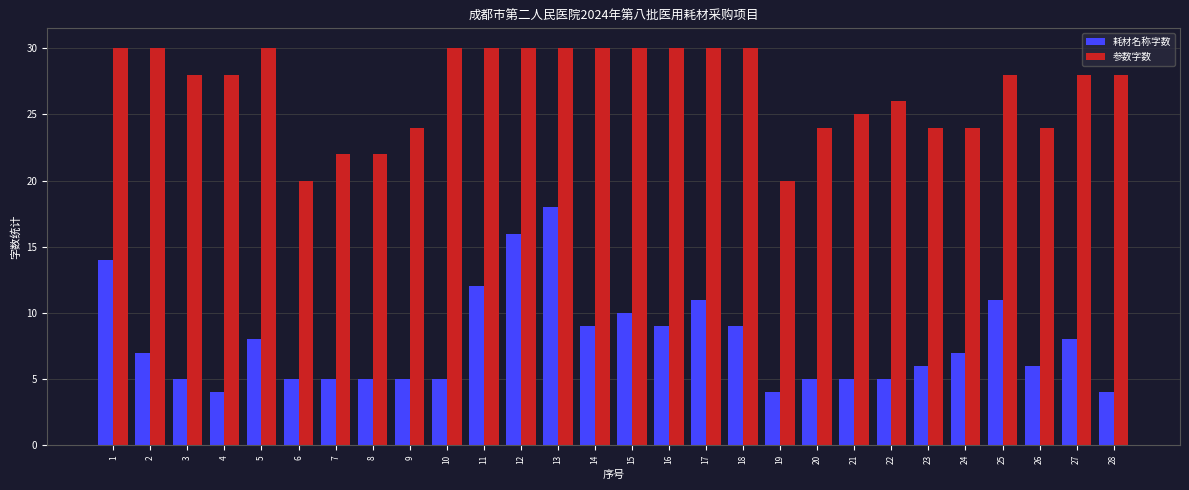

Which series has the largest range (max minus min)?

耗材名称字数